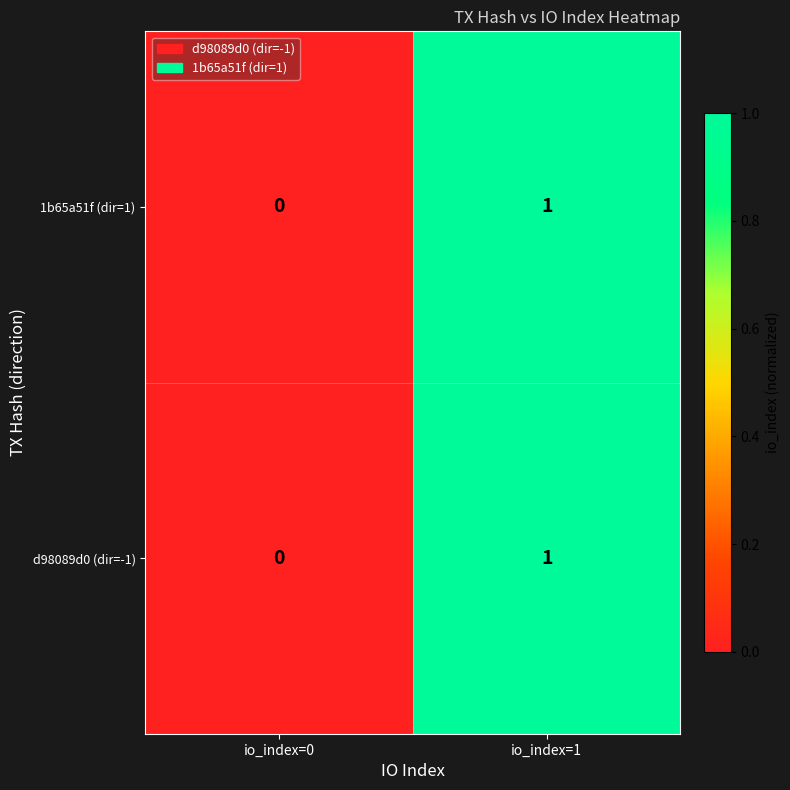

Which category has the lowest value in the 1b65a51f (dir=1) series?

io_index=0